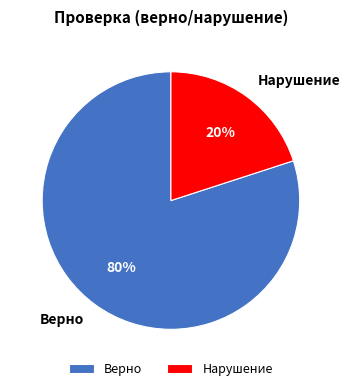

Rank the categories by value from lowest to highest.

Нарушение, Верно